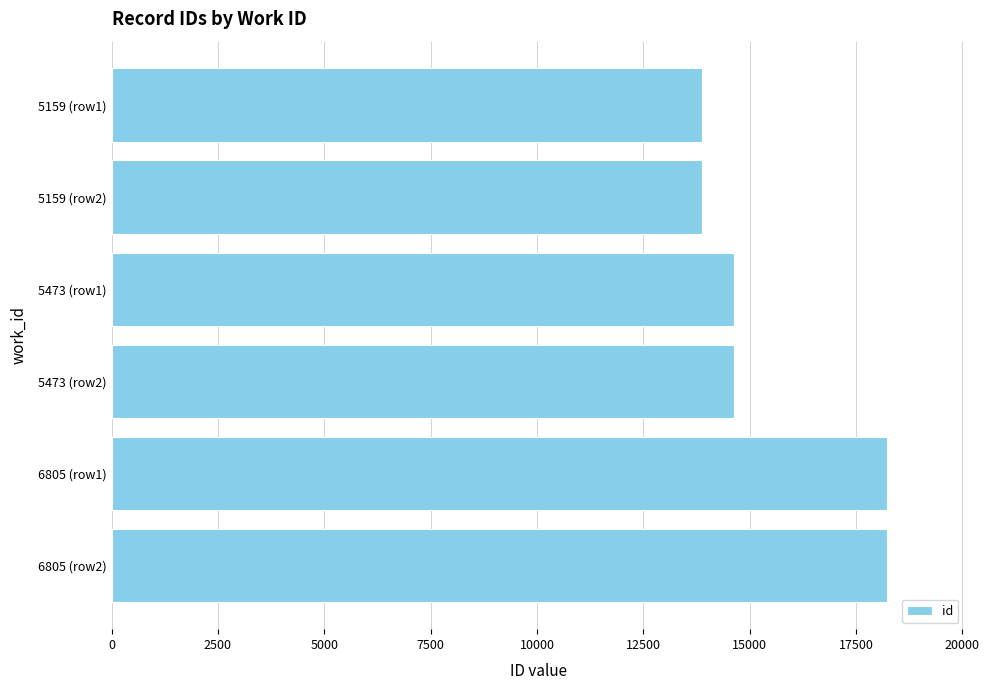

How many bars are there in total?

6